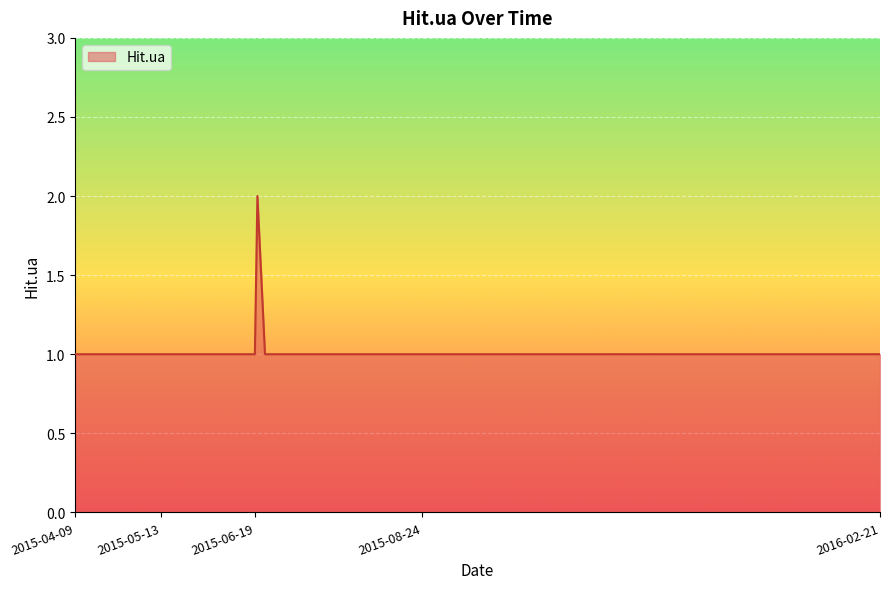

Is this an area chart (filled region under the line)?

Yes